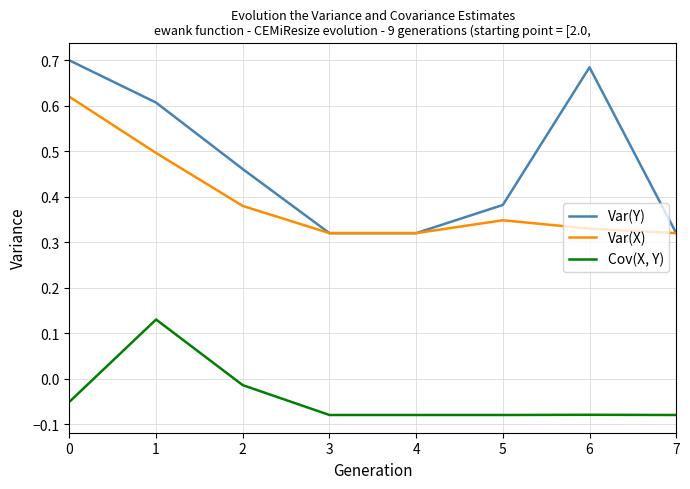

True or false: Cov(X, Y) and Var(Y) cross at least once.

False